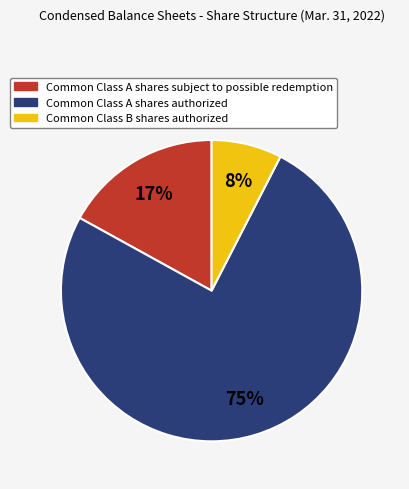

To the nearest percent, what is the difference between the Common Class A shares subject to possible redemption and Common Class B shares authorized slice percentages?

9%